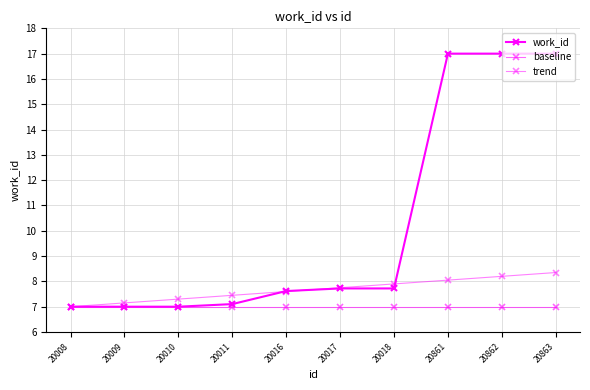

At how many categories does at least one series exceed 10?

3